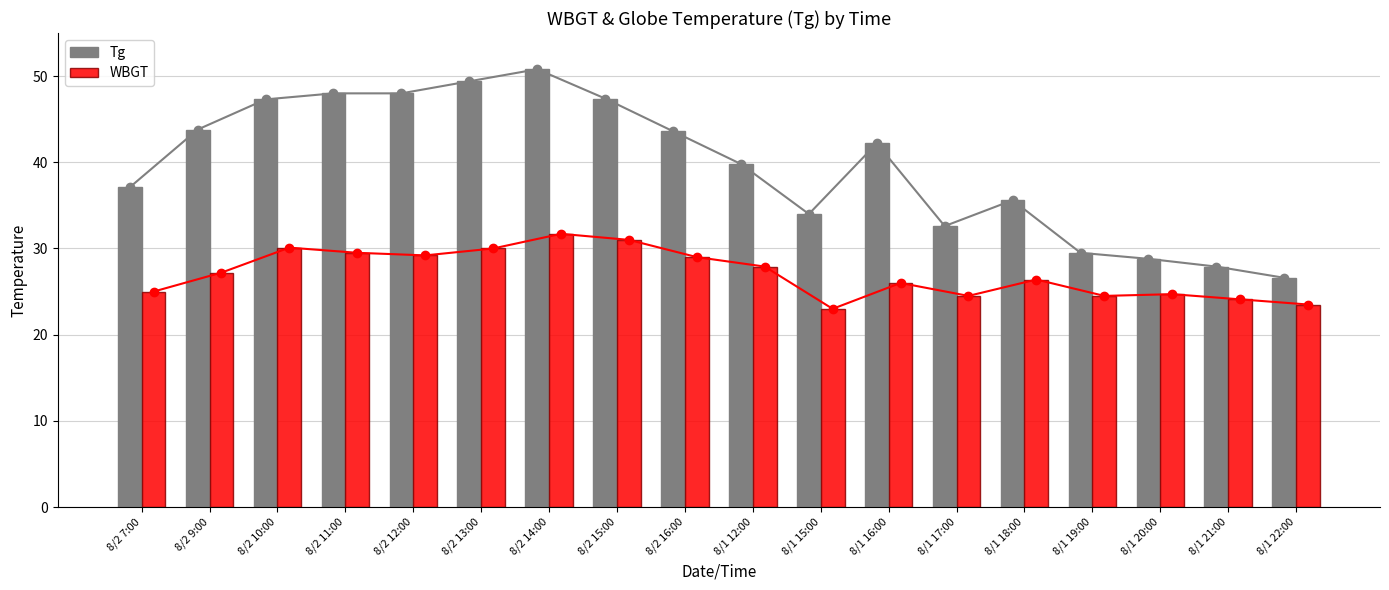

How many data points does each series have?

18